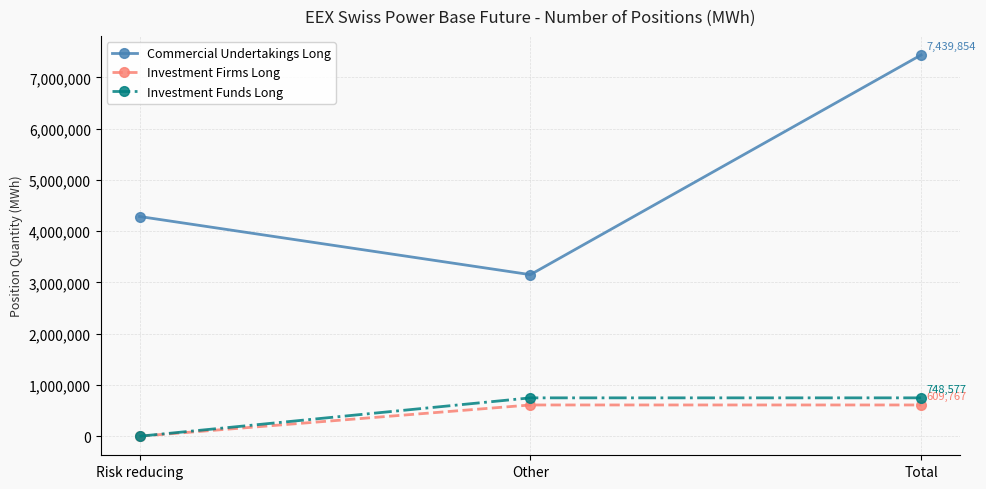

At which category is the sum across all series the highest?

Total